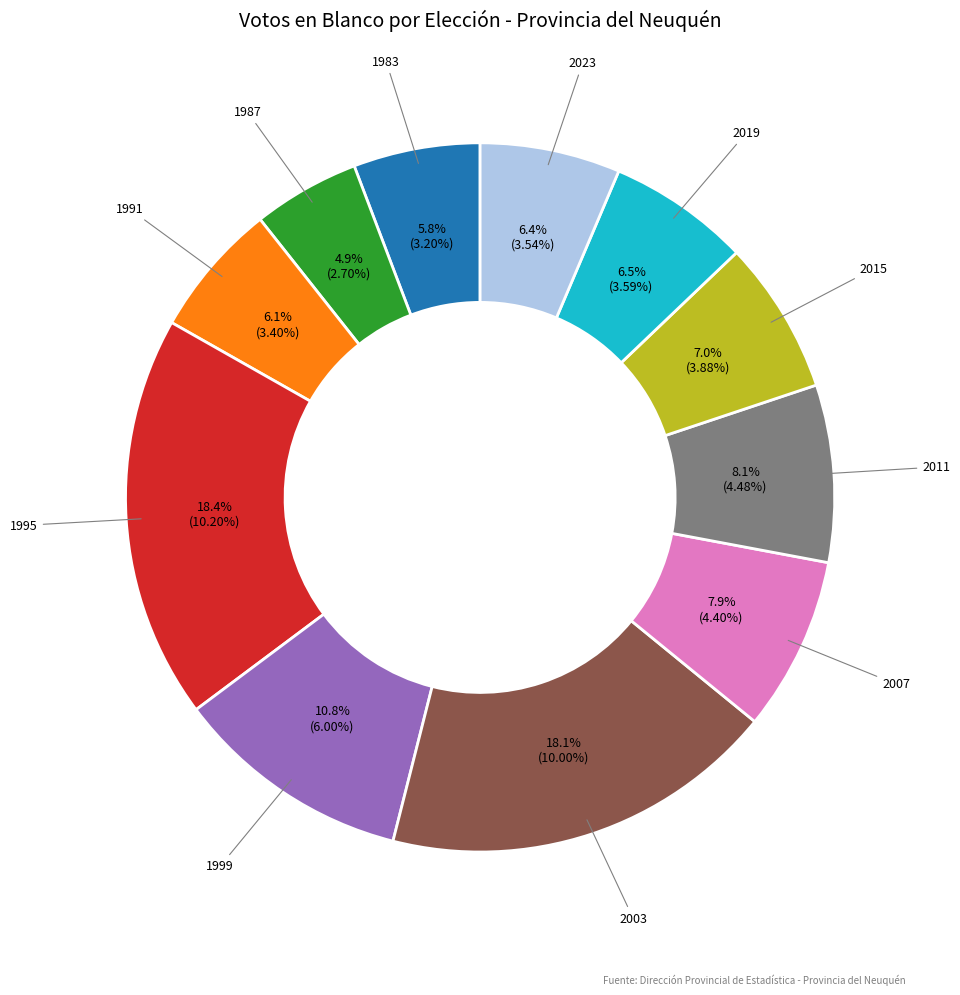

How many slices are in this pie chart?

11